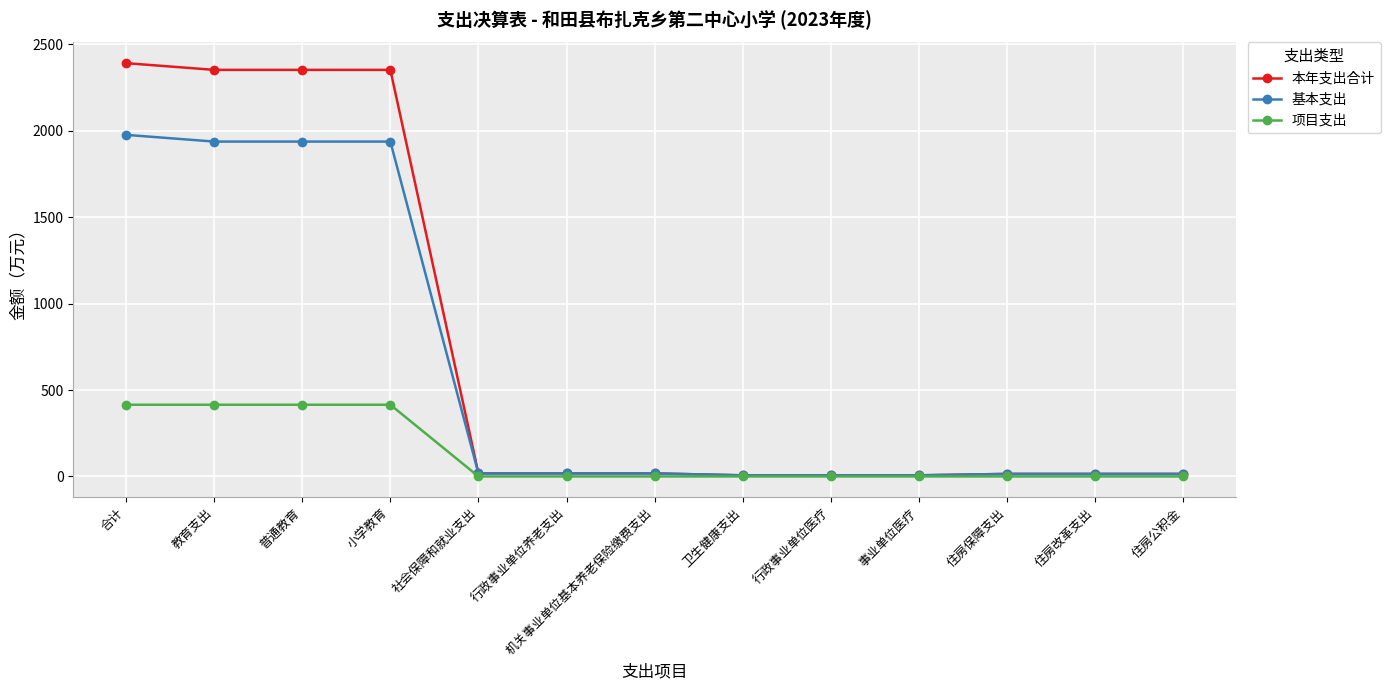

List the series in order of their peak value, highest first.

本年支出合计, 基本支出, 项目支出